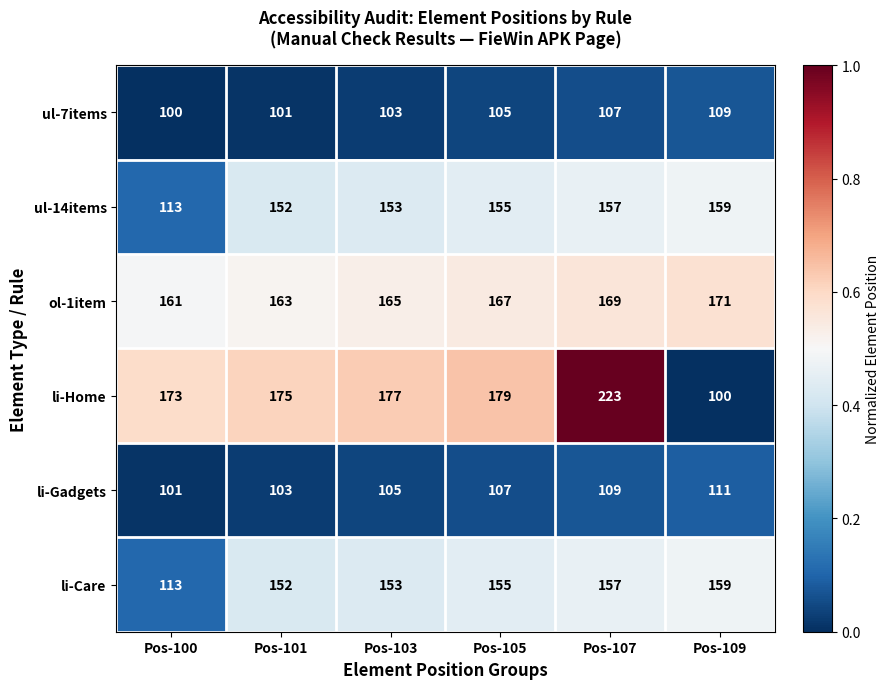

What is the difference between the second highest and second lowest values in the ul-14items series?

5